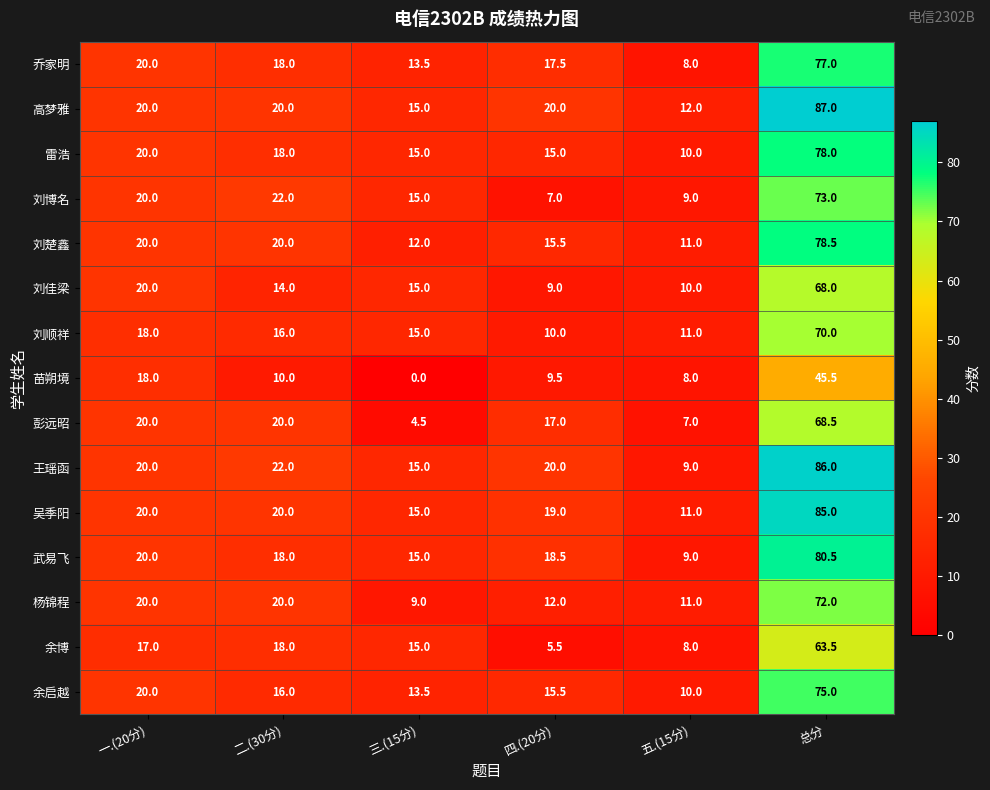

How many series are shown in this chart?

15